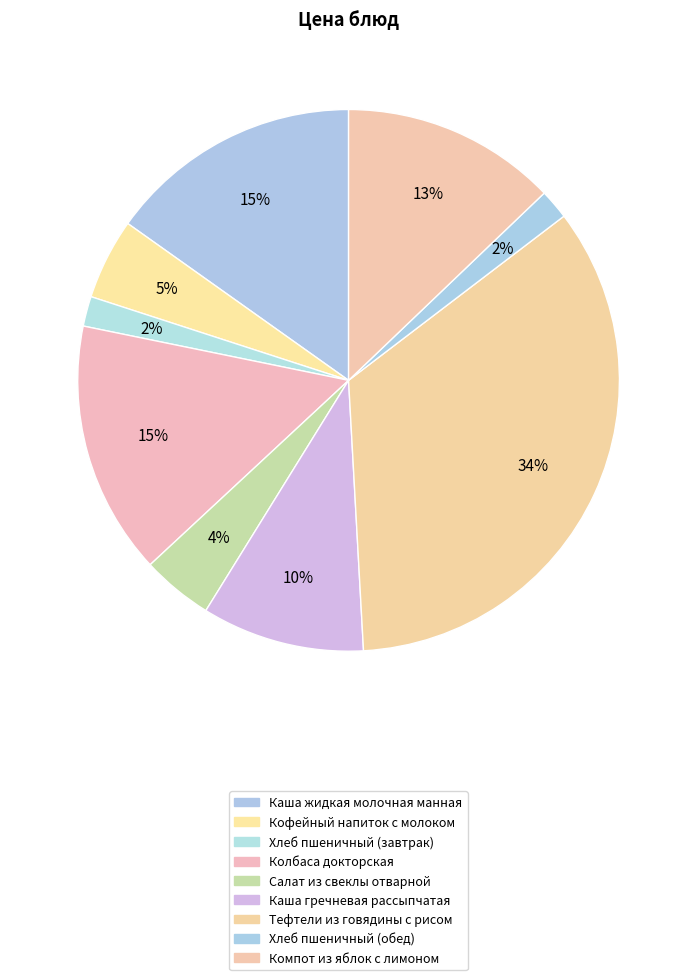

How many segments does this pie chart have?

9